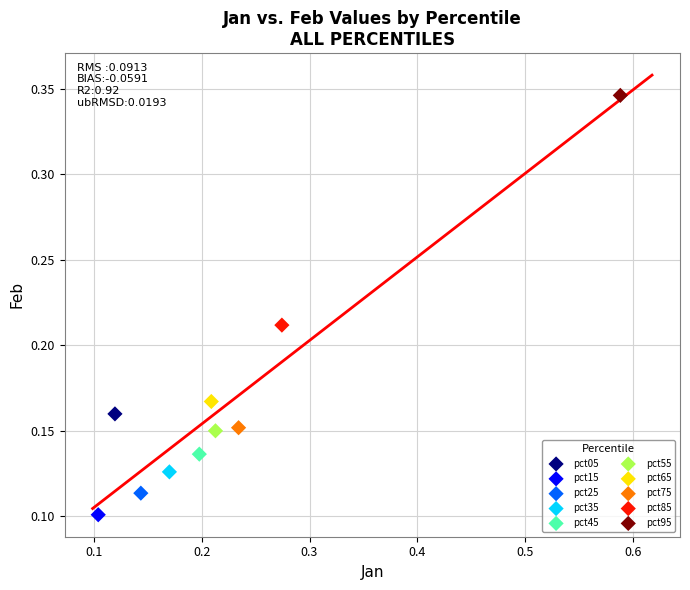

What are all the series names shown in the legend?

pct05, pct15, pct25, pct35, pct45, pct55, pct65, pct75, pct85, pct95